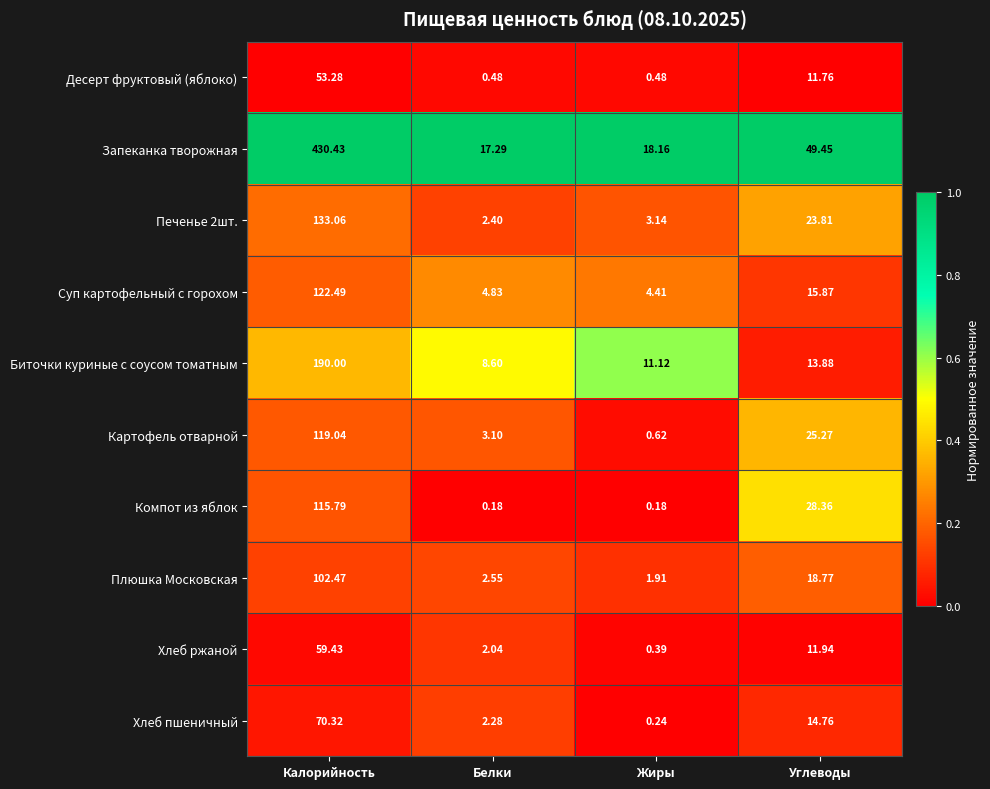

Which series has the largest range (max minus min)?

Запеканка творожная